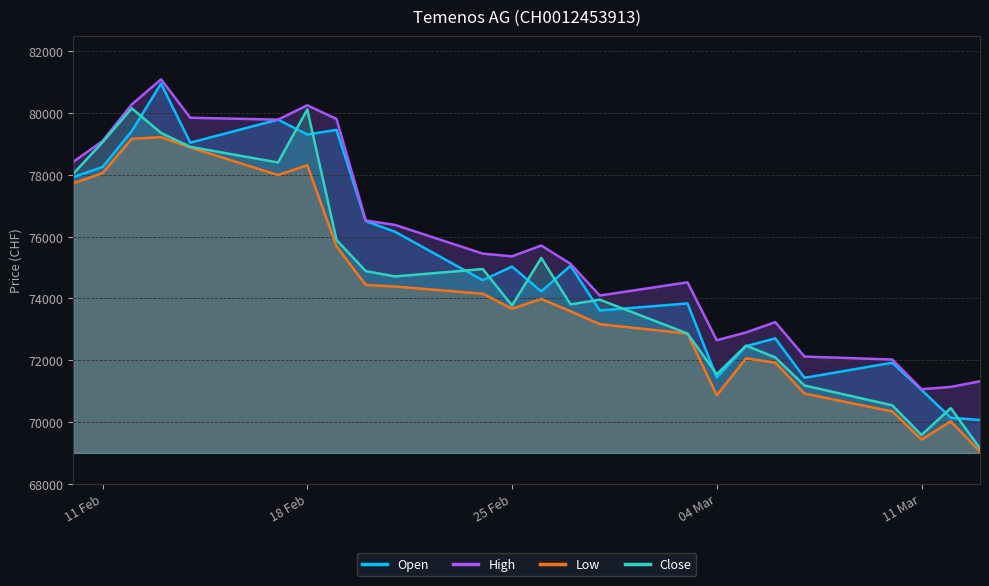

What is the difference between the maximum and minimum values in the Open series?

10895